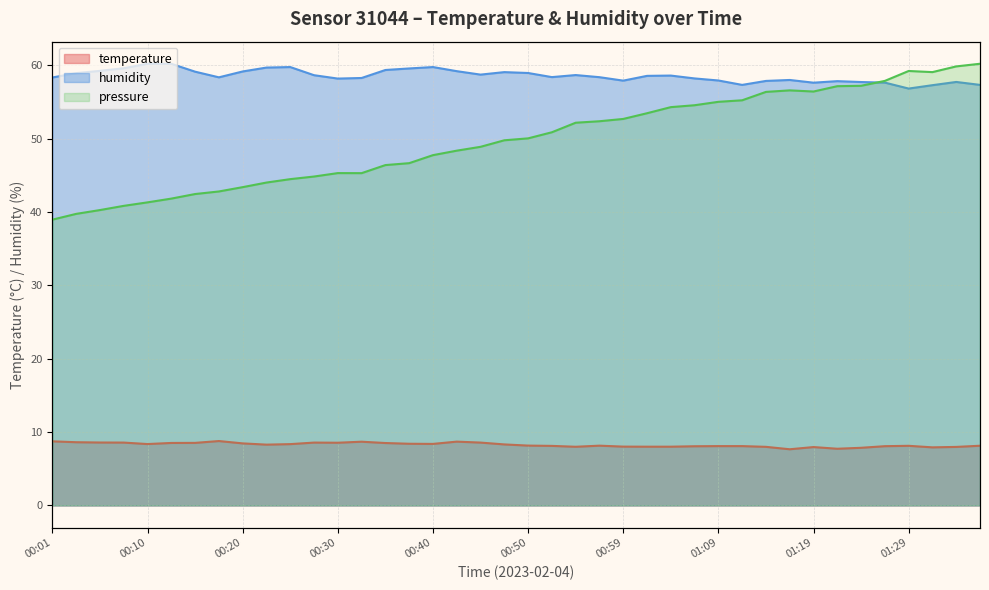

What is the minimum value shown in the chart?

7.7